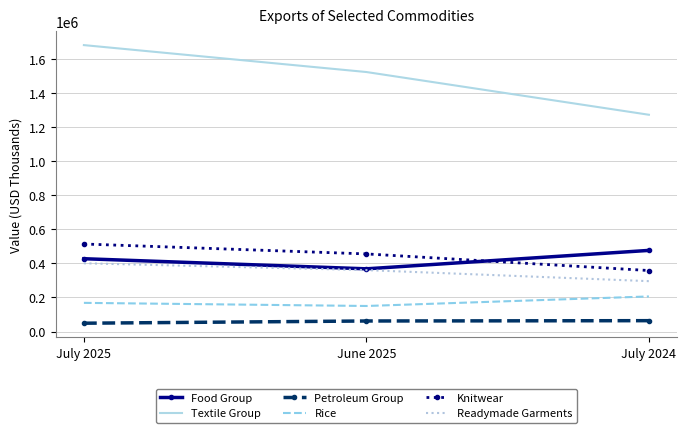

Which category has the lowest value in the Textile Group series?

July 2024